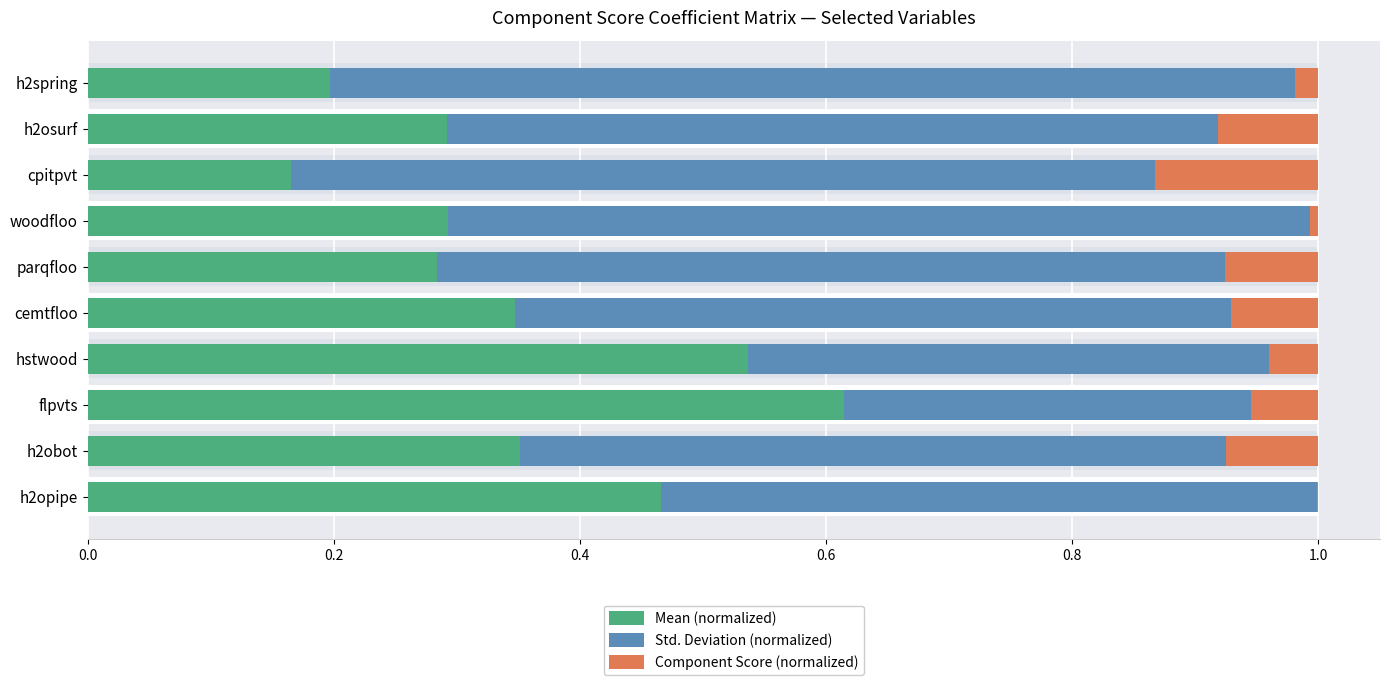

What is the maximum value shown in the chart?

0.8